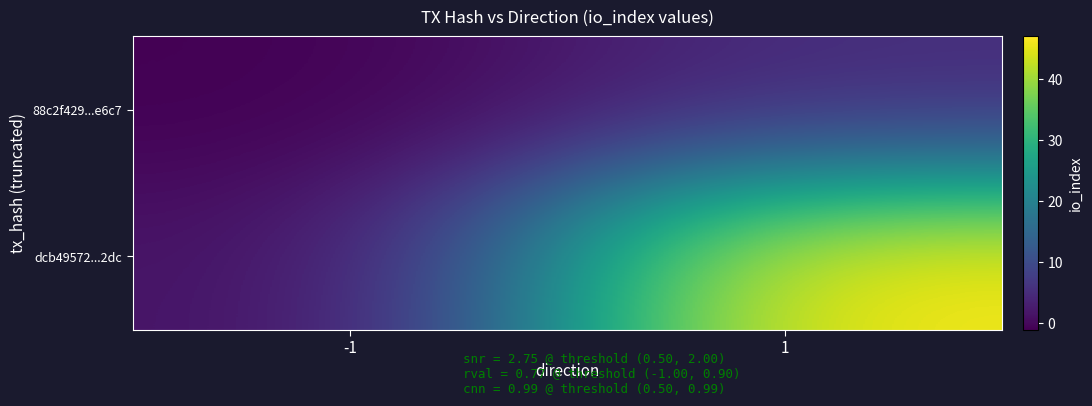

Between -1 and 1, which is larger?

1